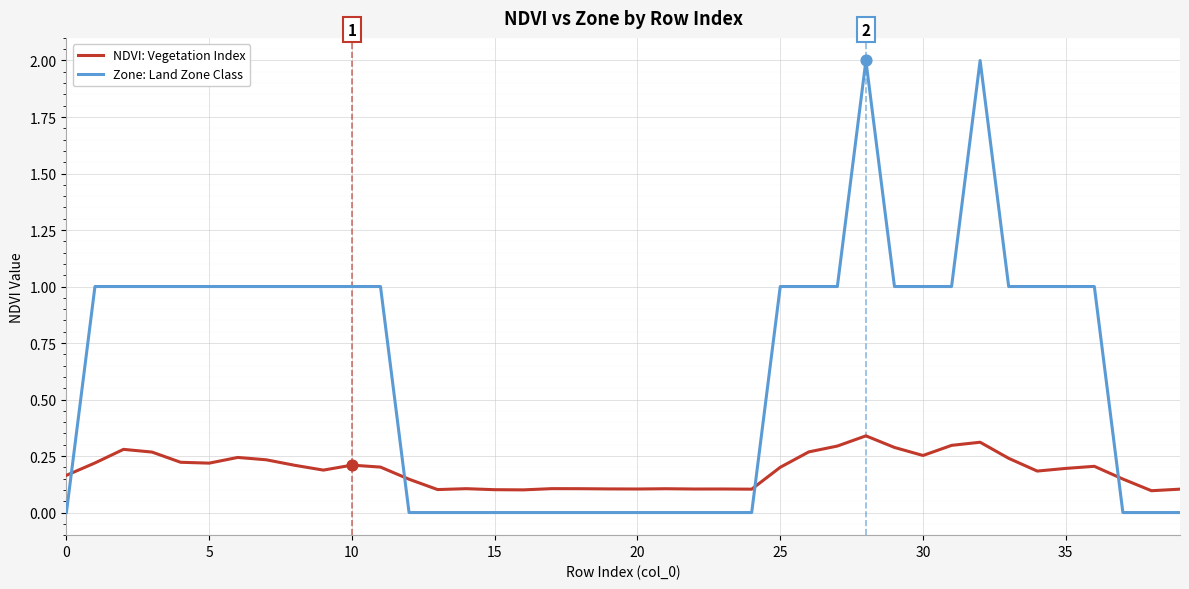

Which series has the largest total across all categories?

Zone: Land Zone Class